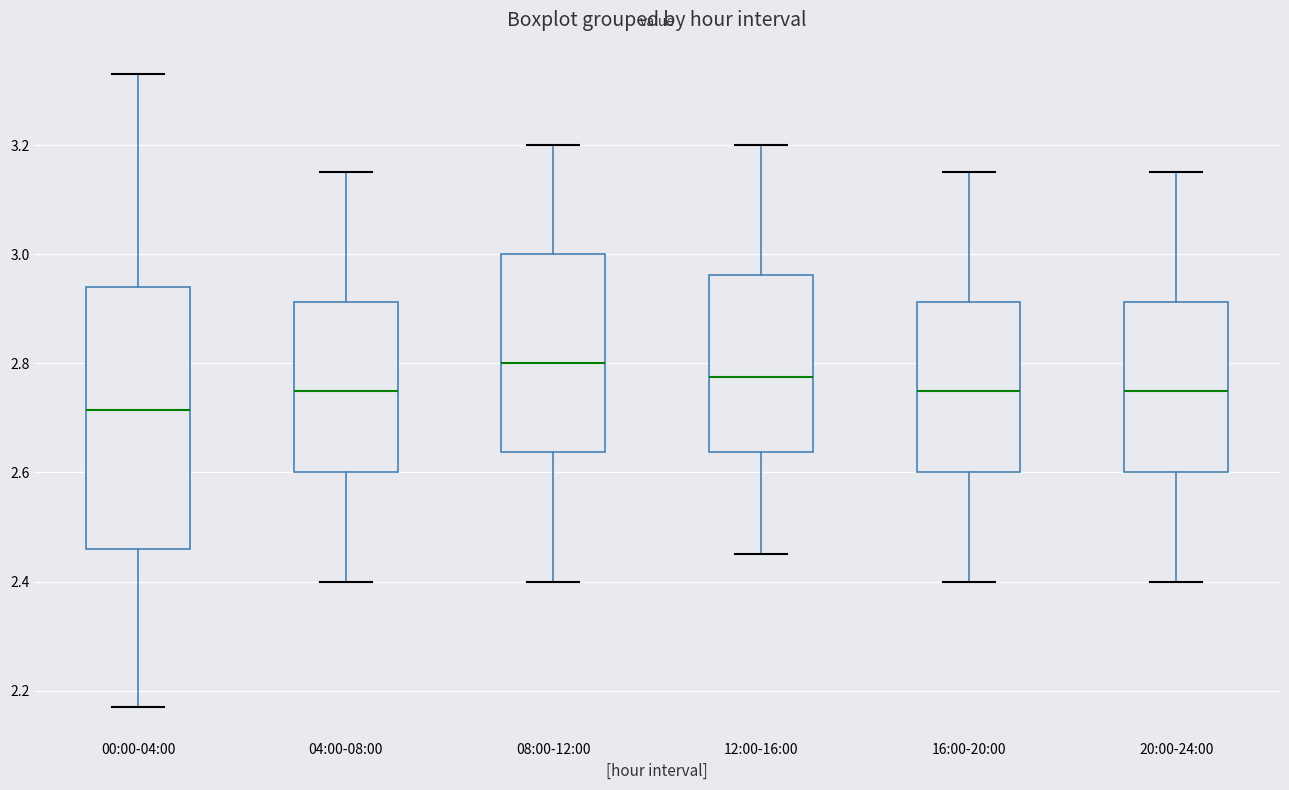

Reading left to right, transcribe this box plot: for each box, give where its median line is, the range the box spans, and where its two whiskers end, as read against the y-axis. The values are not printed on the chart, so give them approximately, as read against the axis.

00:00-04:00: median 2.72, box 2.46 to 2.94, whiskers 2.18 to 3.34
04:00-08:00: median 2.76, box 2.60 to 2.92, whiskers 2.40 to 3.16
08:00-12:00: median 2.80, box 2.64 to 3.00, whiskers 2.40 to 3.20
12:00-16:00: median 2.78, box 2.64 to 2.96, whiskers 2.46 to 3.20
16:00-20:00: median 2.76, box 2.60 to 2.92, whiskers 2.40 to 3.16
20:00-24:00: median 2.76, box 2.60 to 2.92, whiskers 2.40 to 3.16